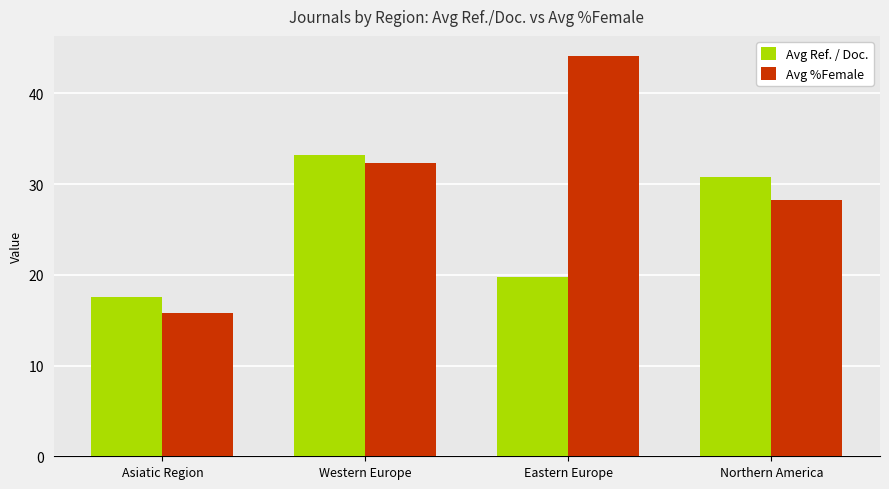

How many data points in Avg %Female are less than 32?

2